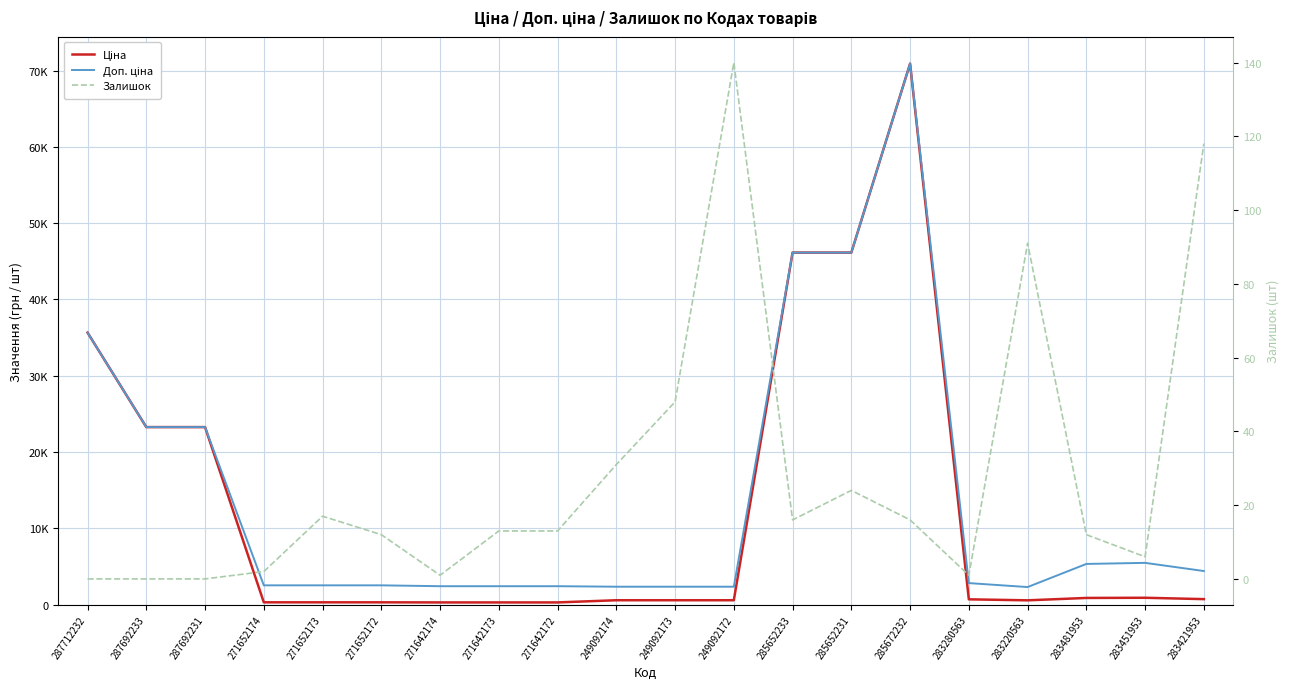

True or false: Доп. ціна has more than 0 interior local peaks.

True